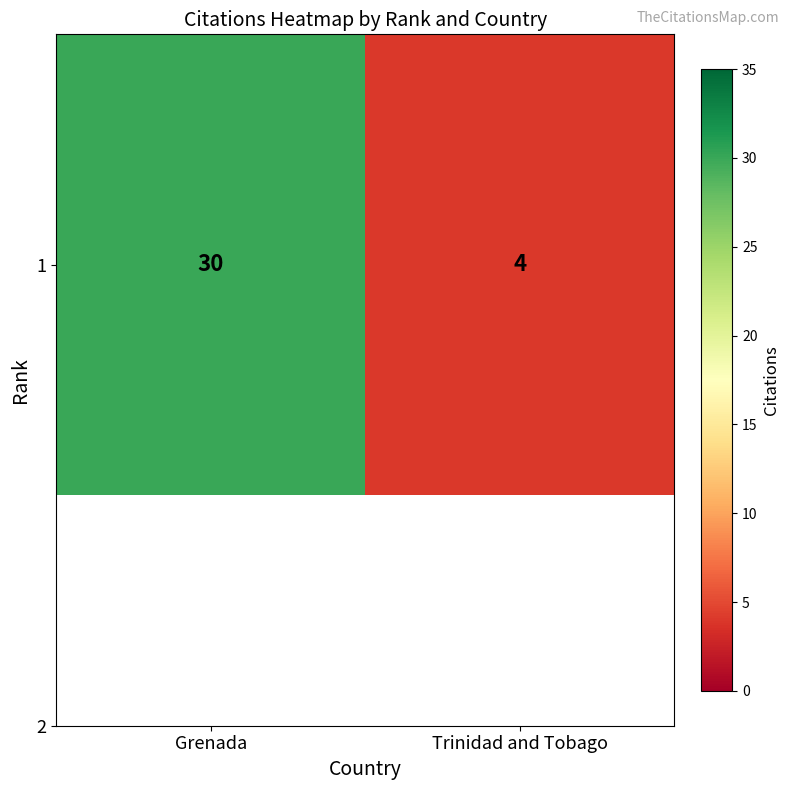

Is it true that the value at Grenada is 30?

True